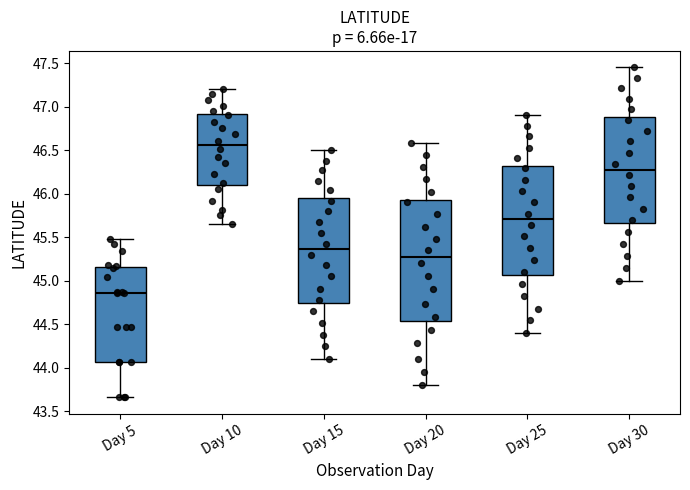

Which box is the tallest, from its lower edge to its upper edge?

Day 20